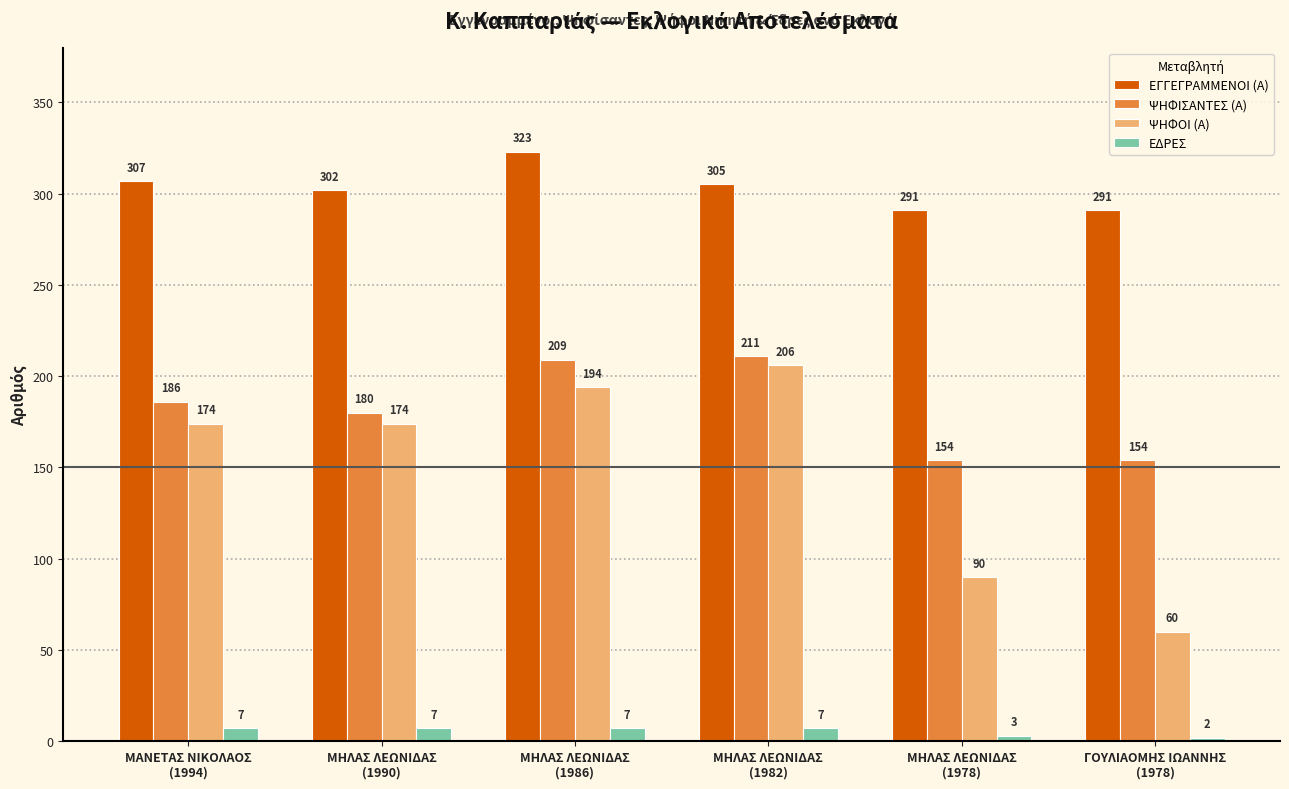

Which series has the largest range (max minus min)?

ΨΗΦΟΙ (Α)